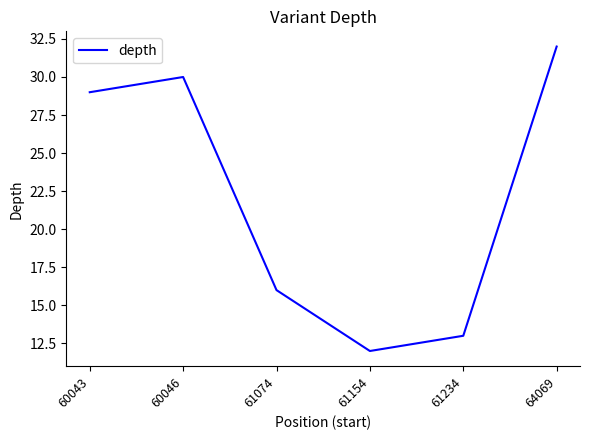

Where is the first local minimum?

61154